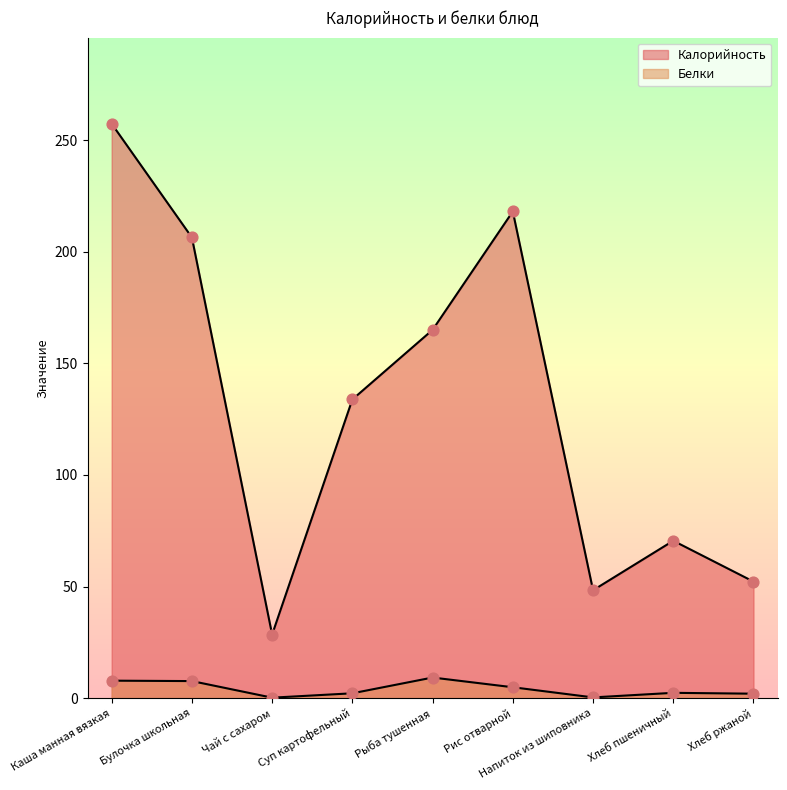

At how many categories does at least one series exceed 156?

4